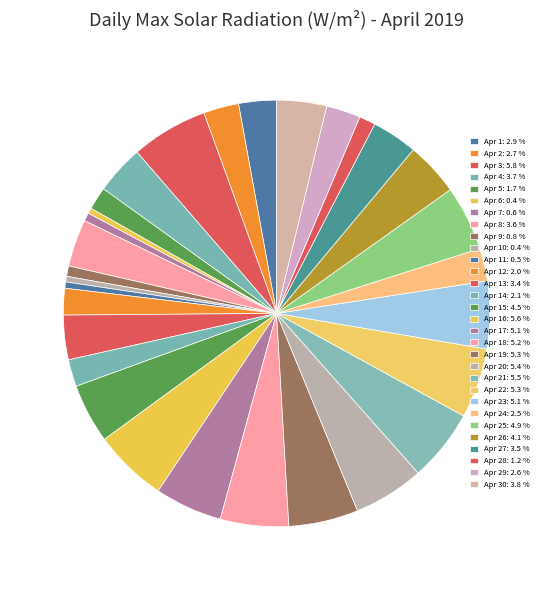

Which category has the biggest portion of the pie?

Apr 3